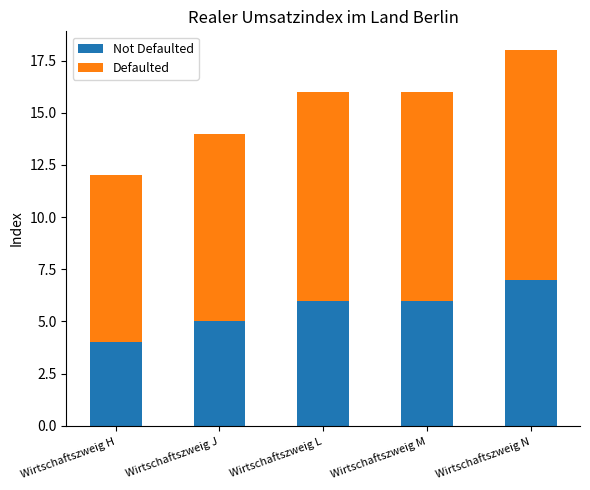

At which category is the sum across all series the highest?

Wirtschaftszweig N